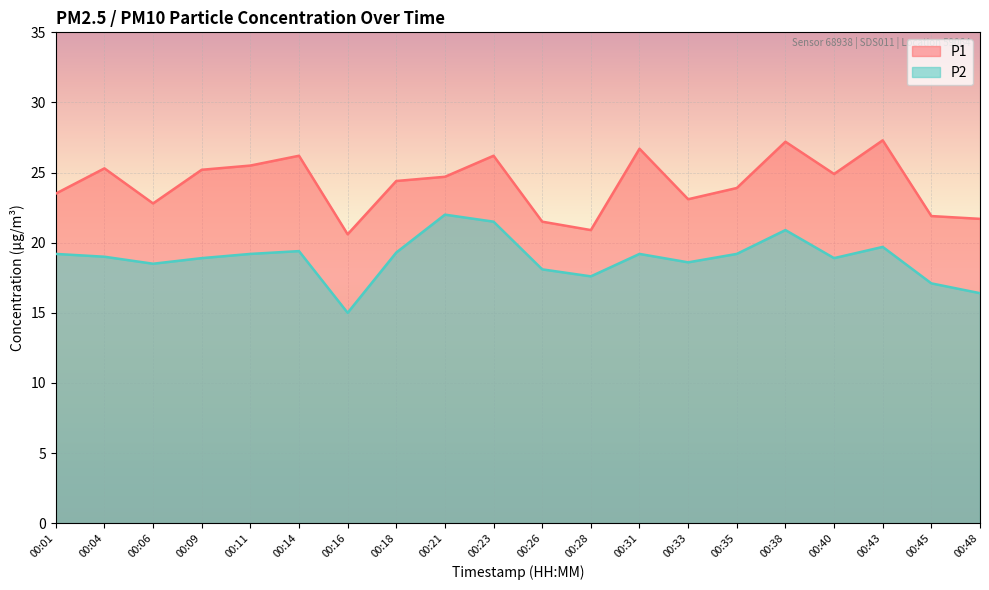

What is the lowest value of the P2 series?

15.0